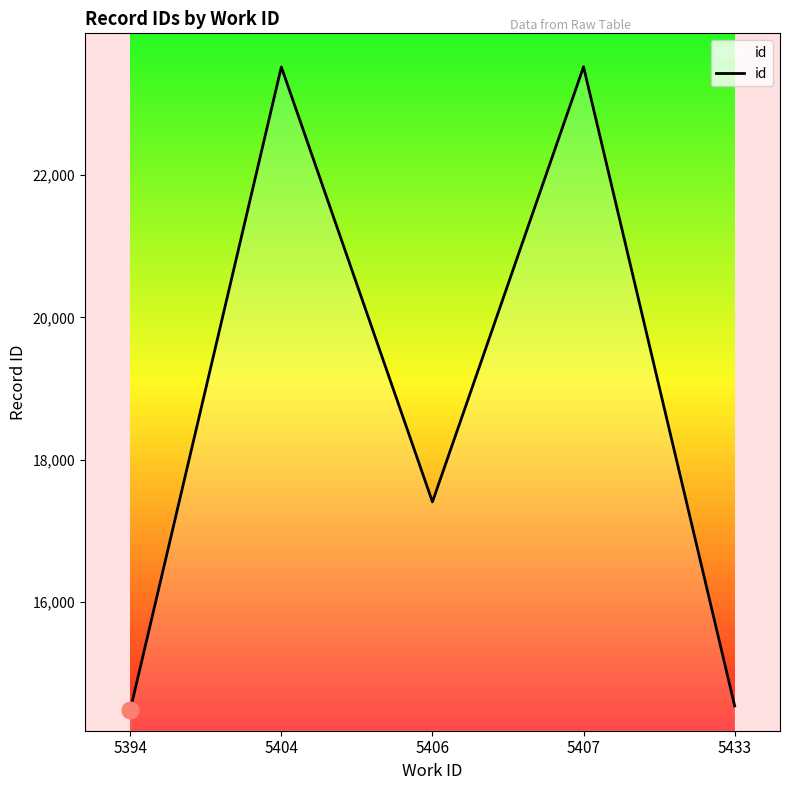

What is the sum of the values at 5433 and 5407?

38062.5